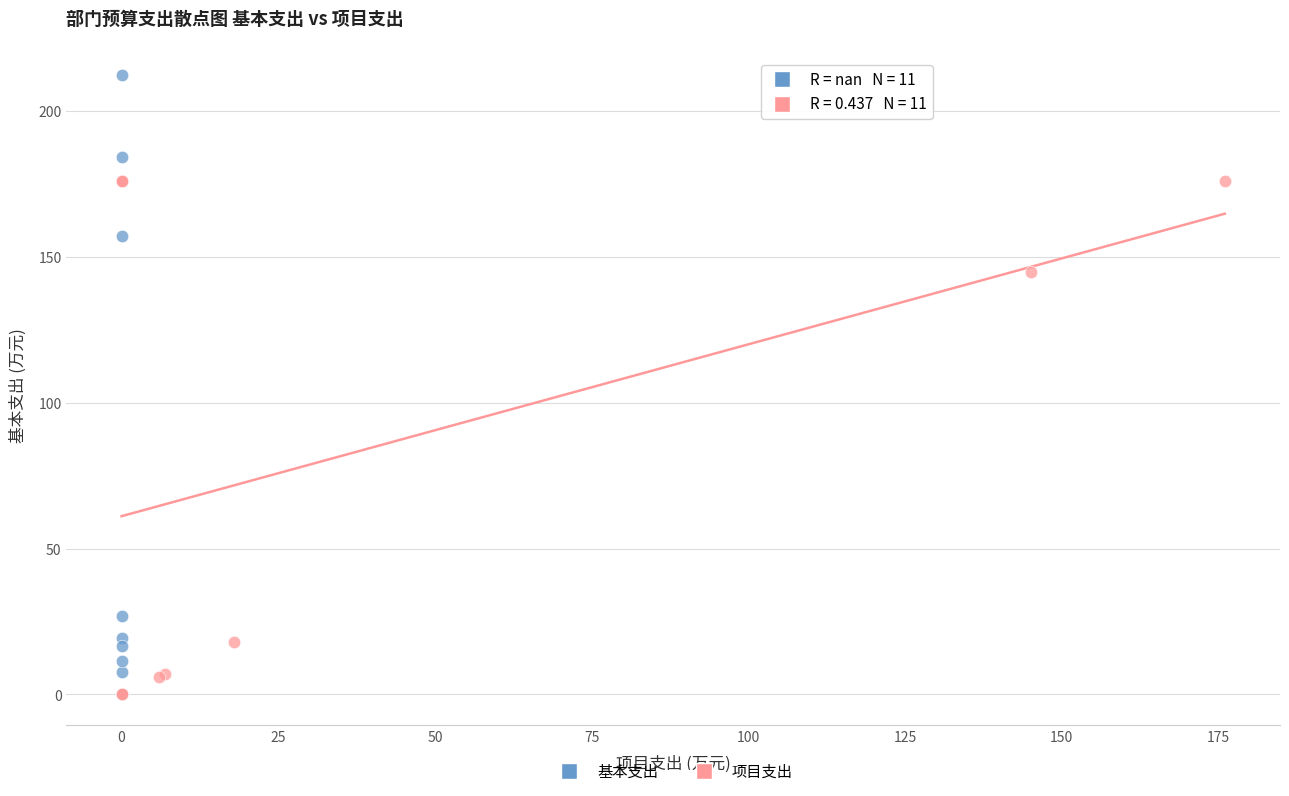

Which series has the widest spread of Y values?

基本支出